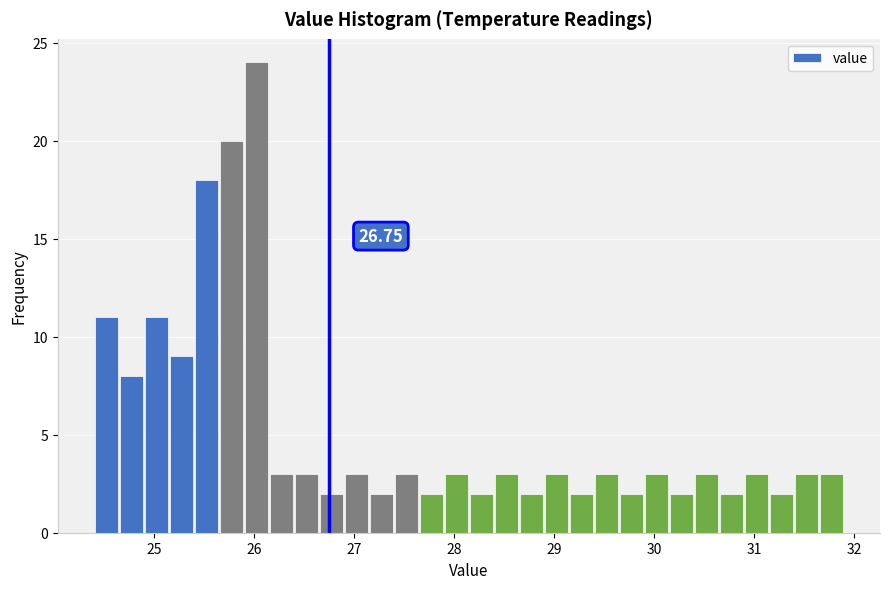

Read against the x-axis, roughly where is the centre of the tallest bar?

26.0